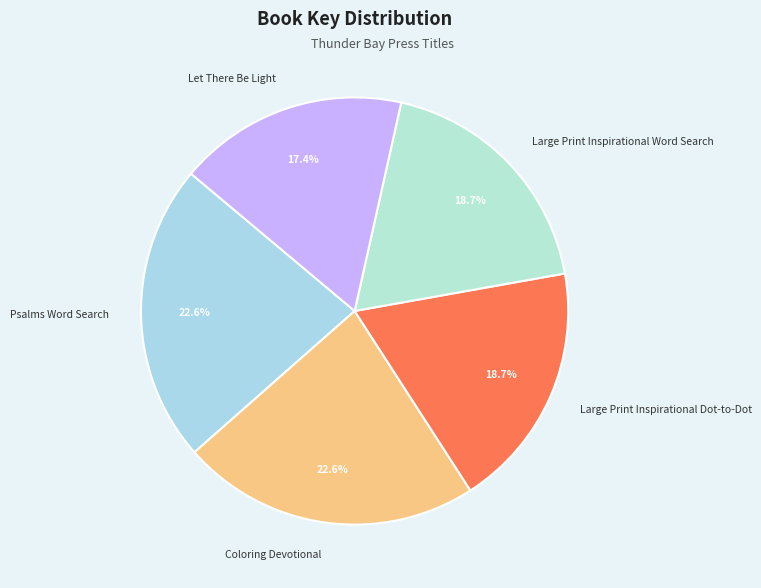

What portion of the pie excludes Let There Be Light?

82.6%